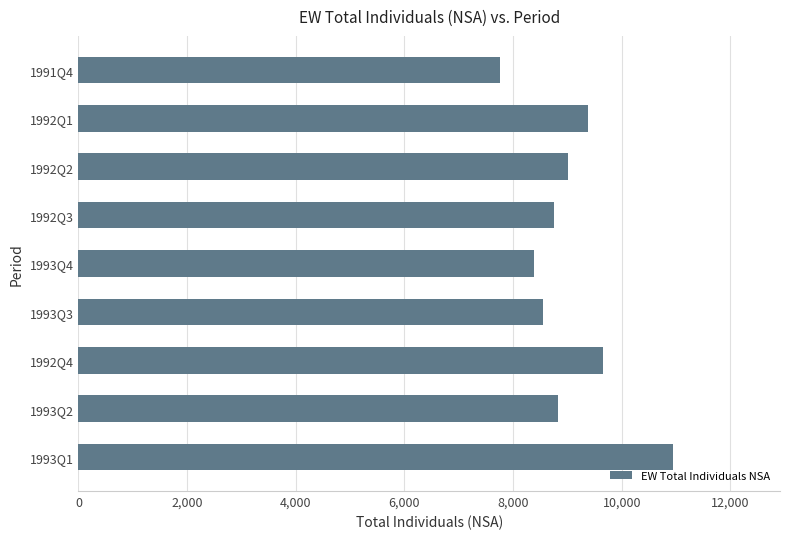

Is it true that the value at 1992Q2 is 9008?

True